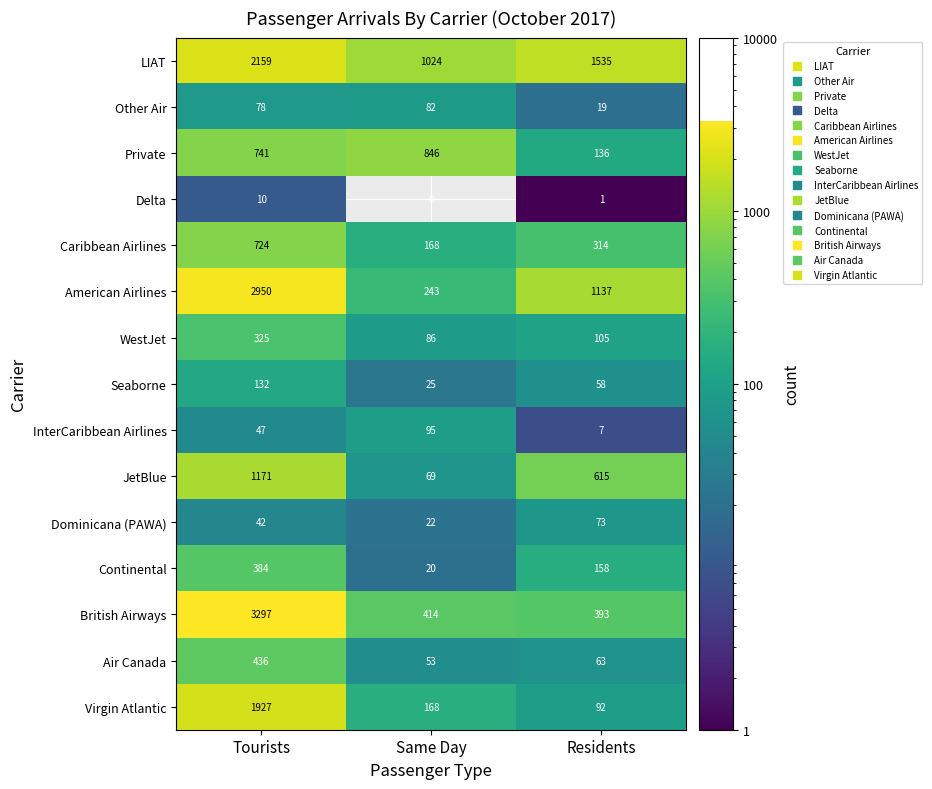

What is the difference between the highest and lowest values at Same Day?

1024